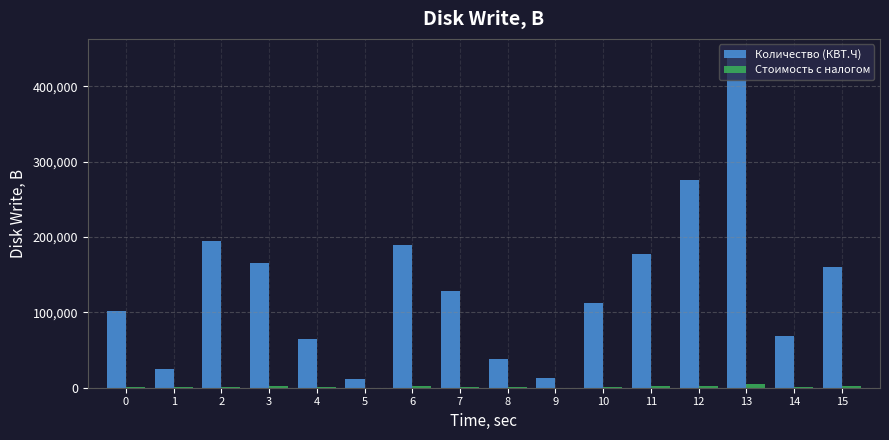

Which series has the largest total across all categories?

Количество (КВТ.Ч)